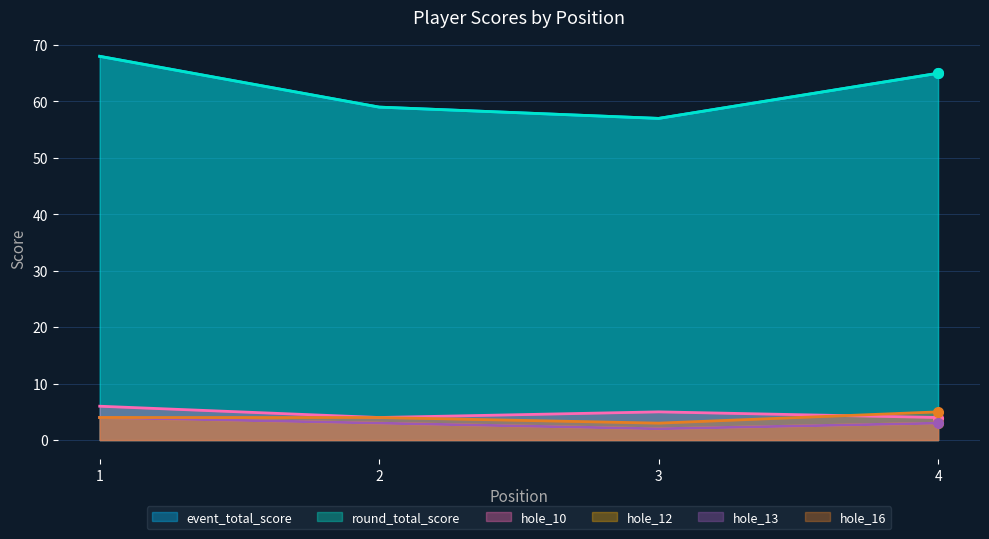

Does the chart have visible grid lines?

Yes